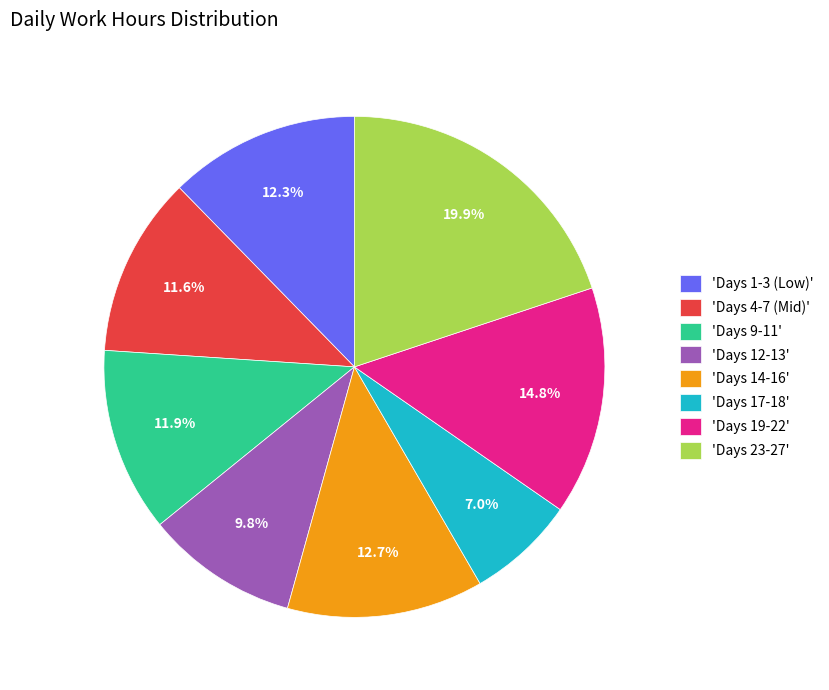

How many slices are in this pie chart?

8